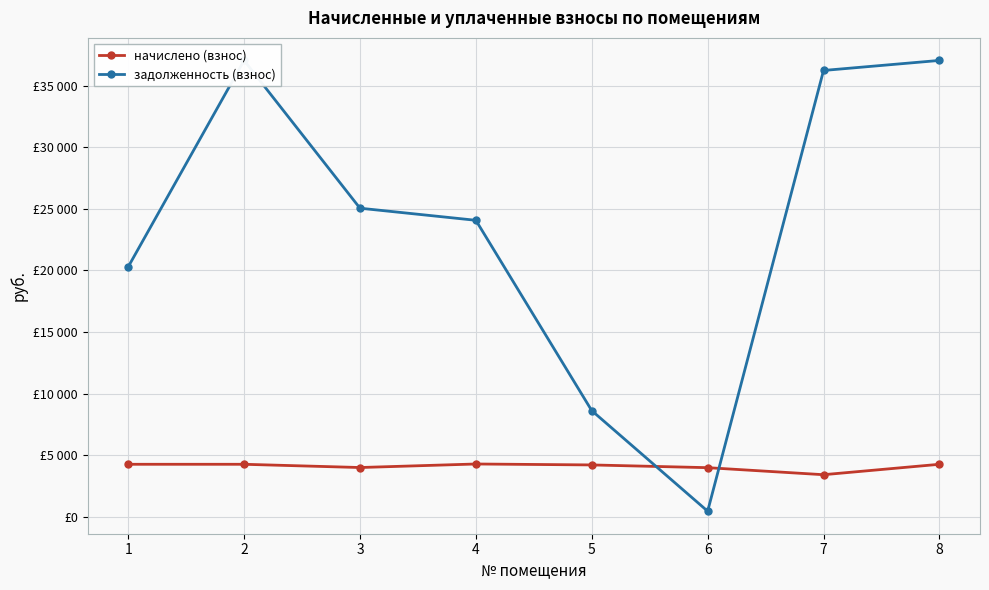

How many interior local peaks does the начислено (взнос) series have?

1